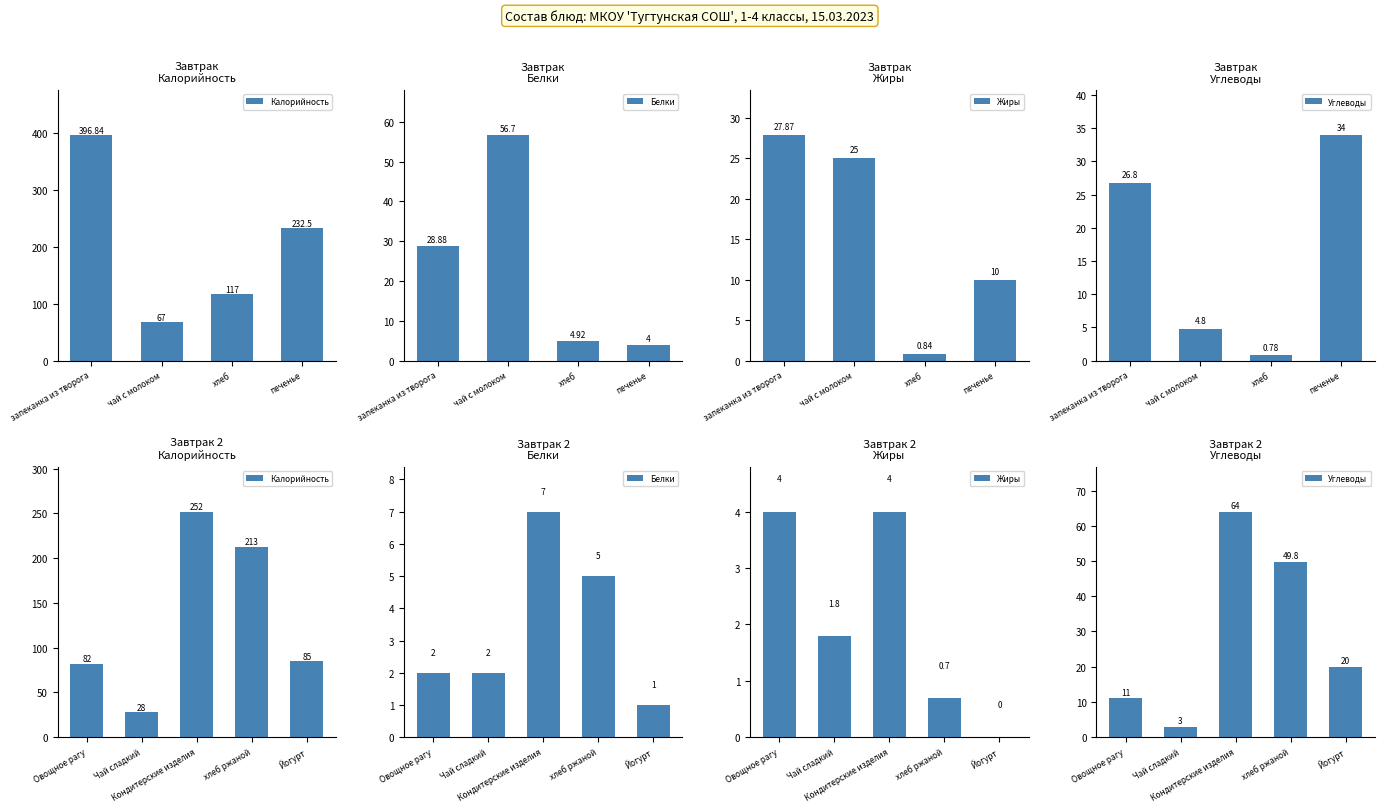

What is the label of the 1st bar from the right?

Йогурт